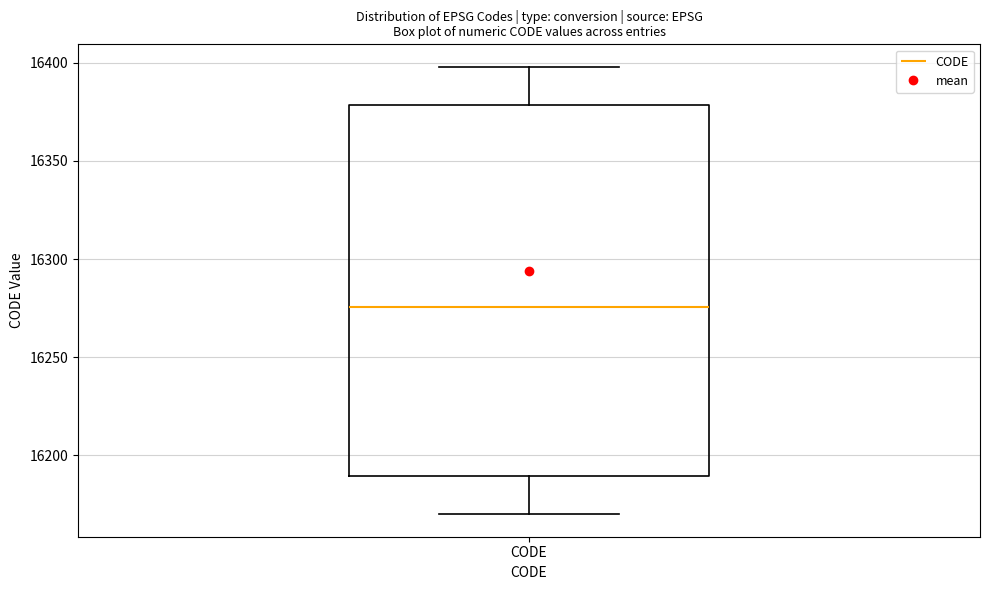

Where is the upper edge of the box for CODE on the y-axis? The values are not printed on the chart, so give them approximately, as read against the axis.

16380